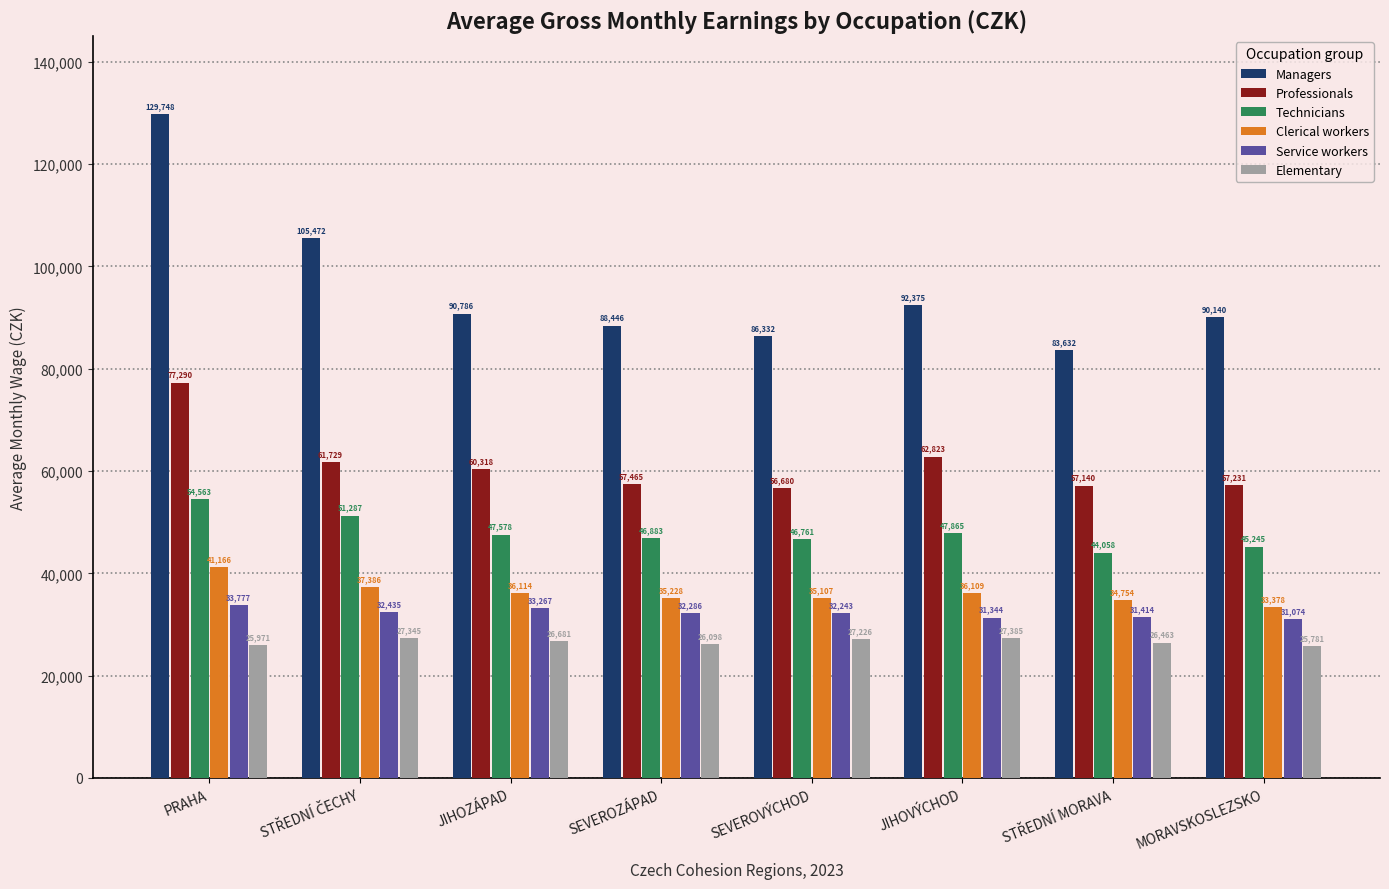

Between SEVEROVÝCHOD and MORAVSKOSLEZSKO, which series saw the biggest shift?

Managers